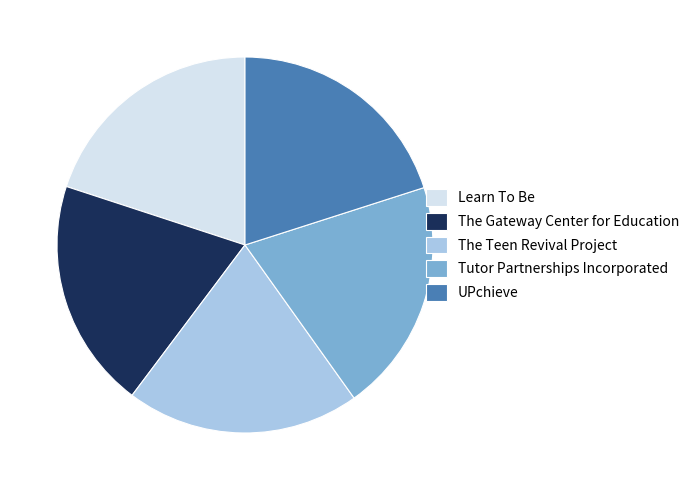

Is it true that Learn To Be is 20% of the pie?

True